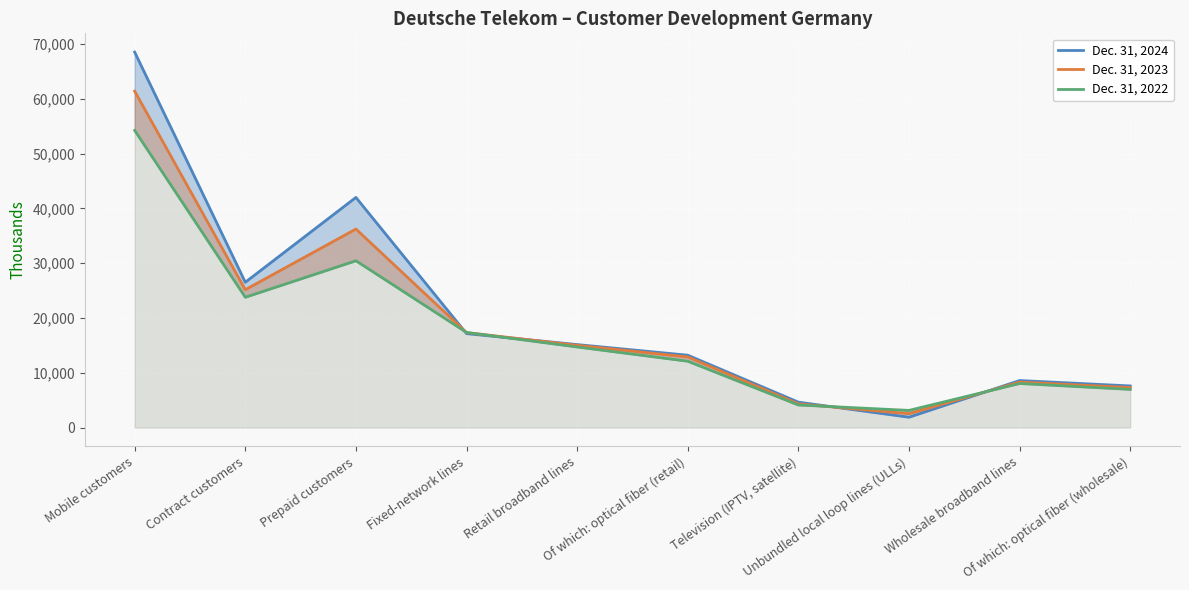

The Dec. 31, 2023 series shows 22338 at Prepaid customers. True or false?

False